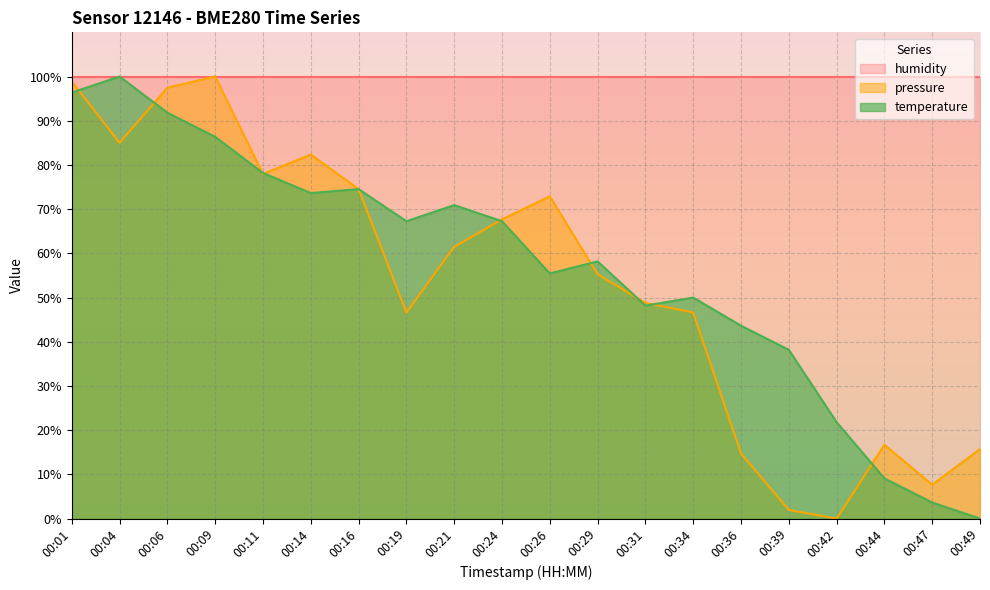

Rank the series at 00:47 from highest to lowest value.

humidity, pressure, temperature